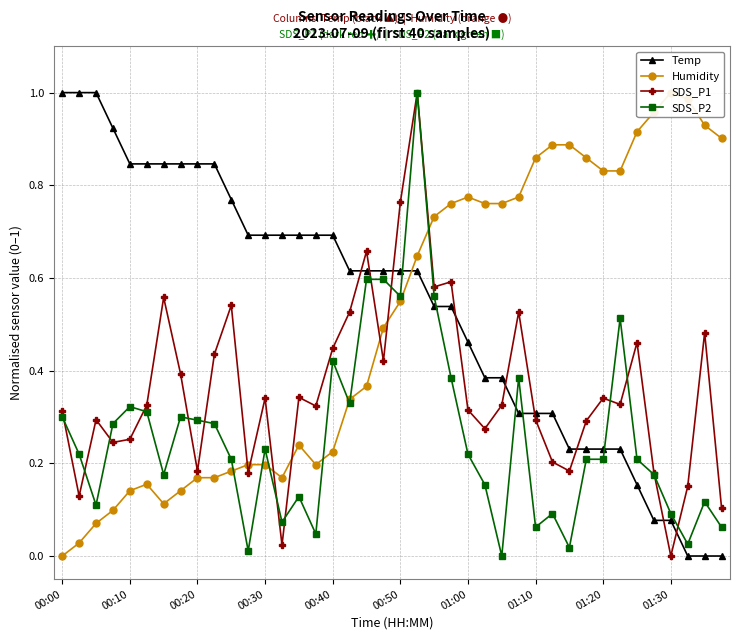

How many lines are shown in the chart?

4